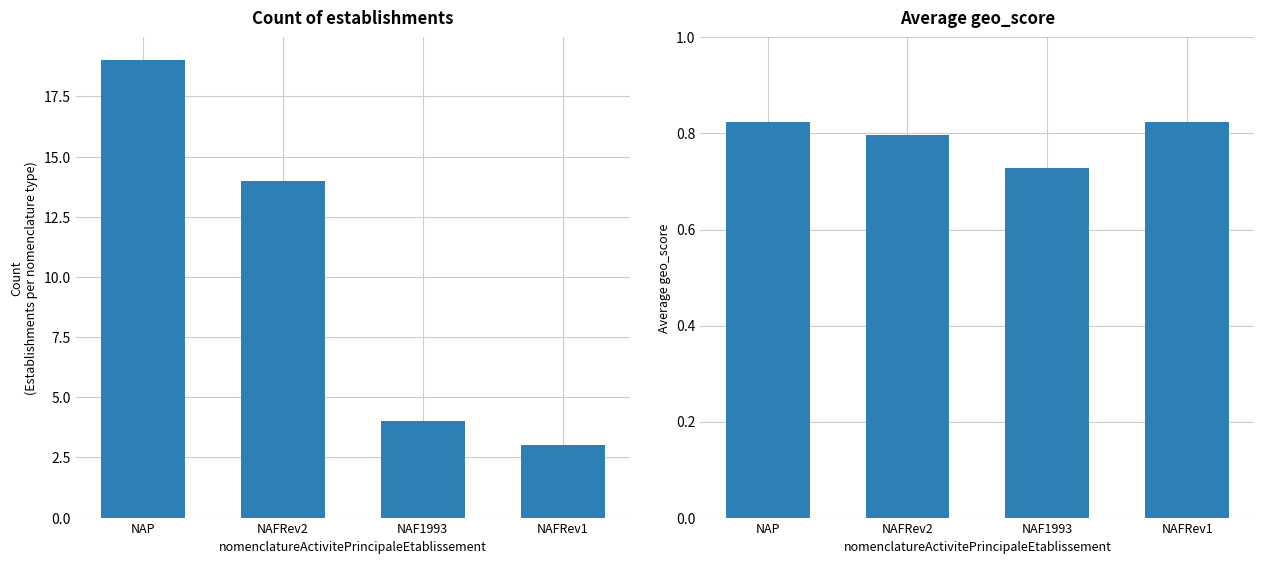

Where is count nearest to the value 11?

NAFRev2